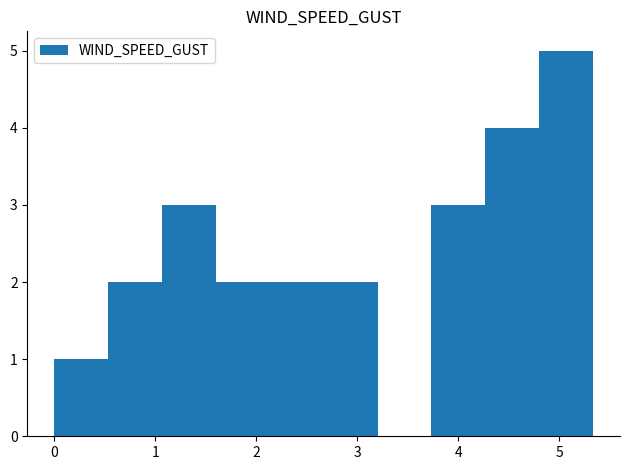

Reading left to right, transcribe this chart: for each bar, give the range it covers on the x-axis and its height. Neither the bar edges nor the heights are printed on the chart, so give them approximately, as read against the axes.

0.0 to 0.5: 1
0.5 to 1.1: 2
1.1 to 1.6: 3
1.6 to 2.1: 2
2.1 to 2.7: 2
2.7 to 3.2: 2
3.2 to 3.7: 0
3.7 to 4.3: 3
4.3 to 4.8: 4
4.8 to 5.3: 5